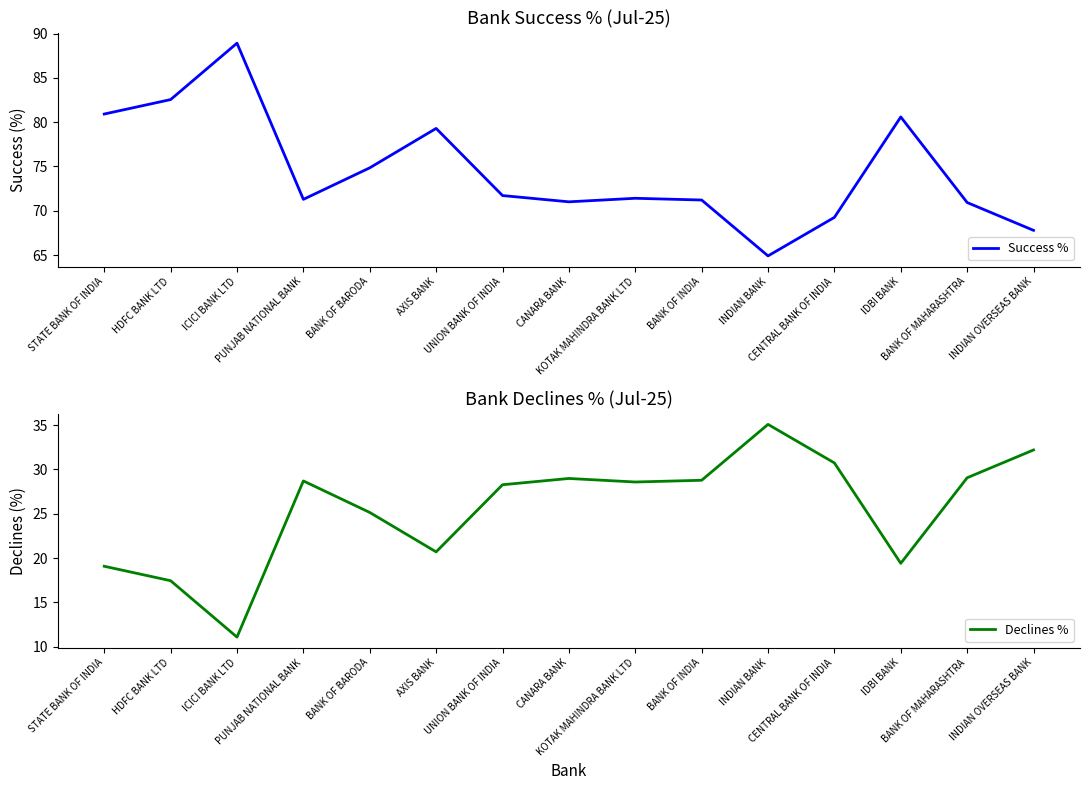

How many lines are shown in the chart?

2